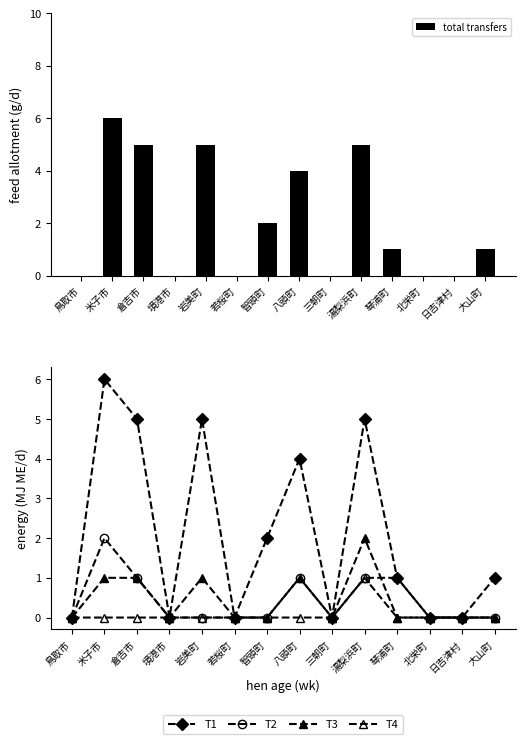

Reading right to left, transcribe all the data shown in this chart.

total transfers: 1	0	0	1	5	0	4	2	0	5	0	5	6	0
T1: 1	0	0	1	5	0	4	2	0	5	0	5	6	0
T2: 0	0	0	1	1	0	1	0	0	0	0	1	2	0
T3: 0	0	0	0	2	0	1	0	0	1	0	1	1	0
T4: 0	0	0	0	1	0	0	0	0	0	0	0	0	0